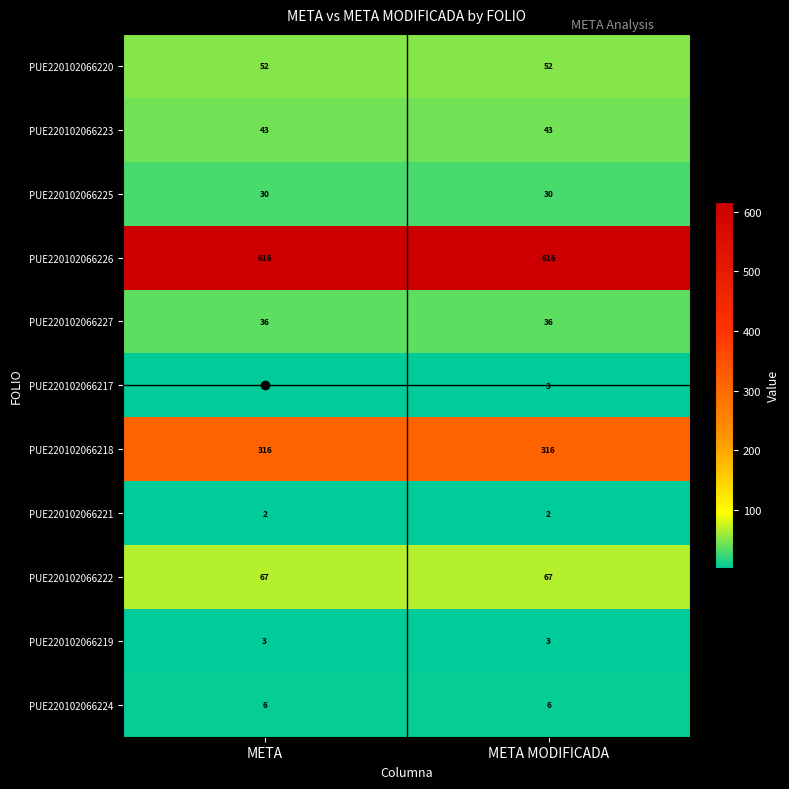

True or false: PUE220102066227 has a value of 59 at META MODIFICADA.

False